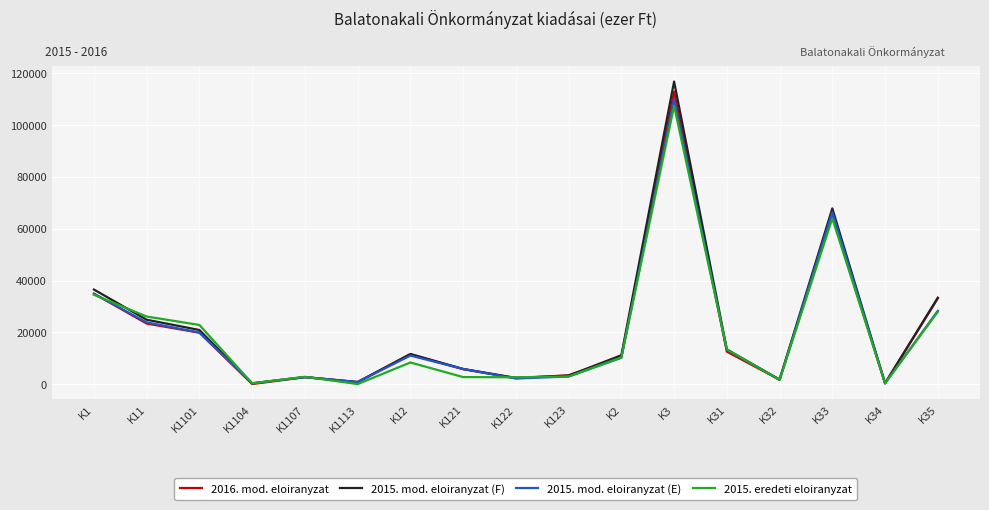

The value of 2015. eredeti eloiranyzat at K31 is 13430. True or false?

True